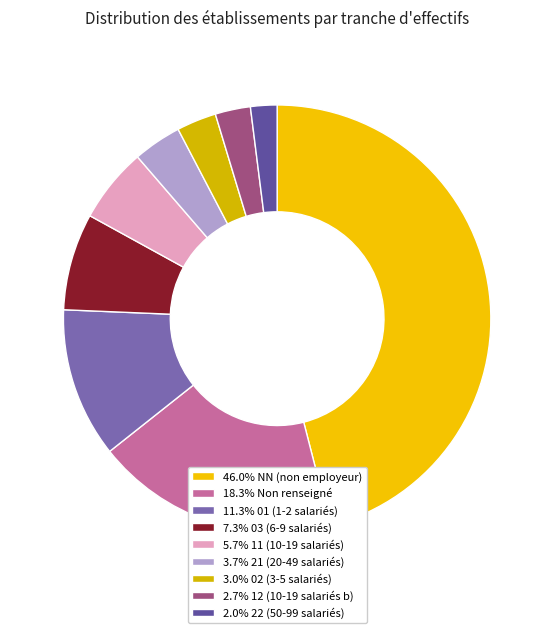

How many segments does this pie chart have?

9